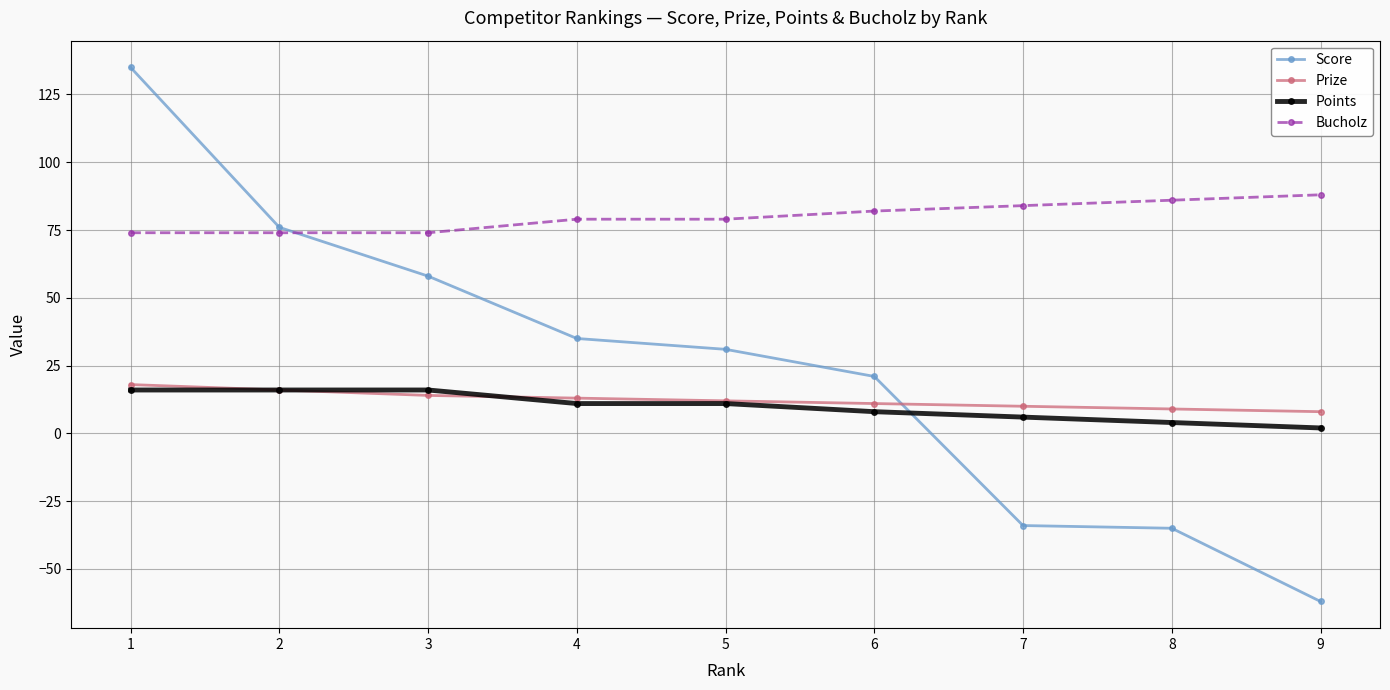

What is the value of the Score point at the 6th from the left?

21